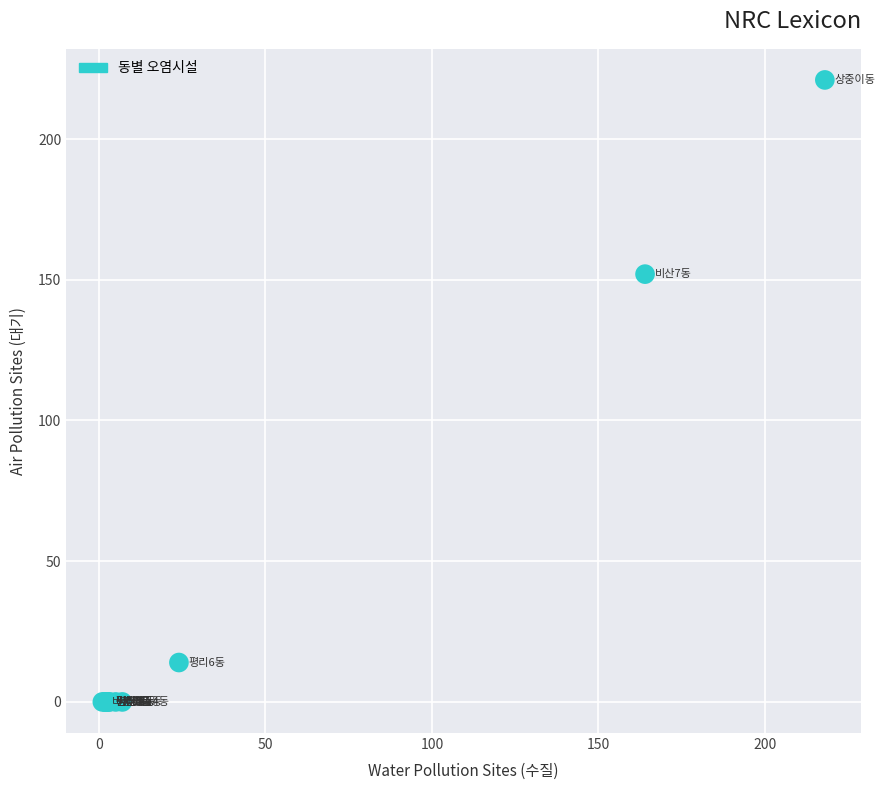

What Y value in the scatter plot is closest to 110?

152